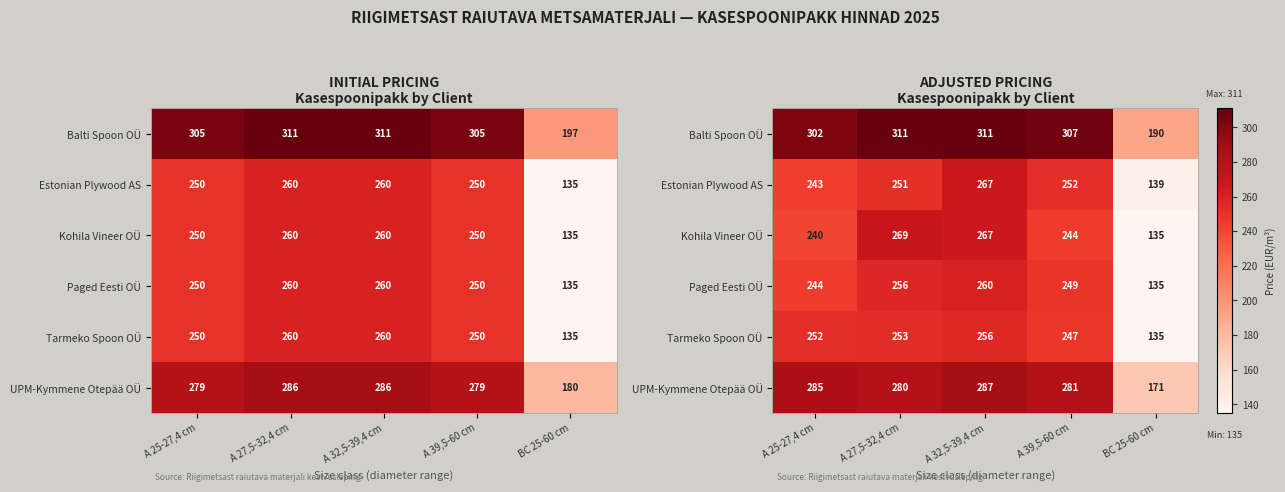

Which has a higher value, A 39,5-60 cm or BC 25-60 cm?

A 39,5-60 cm